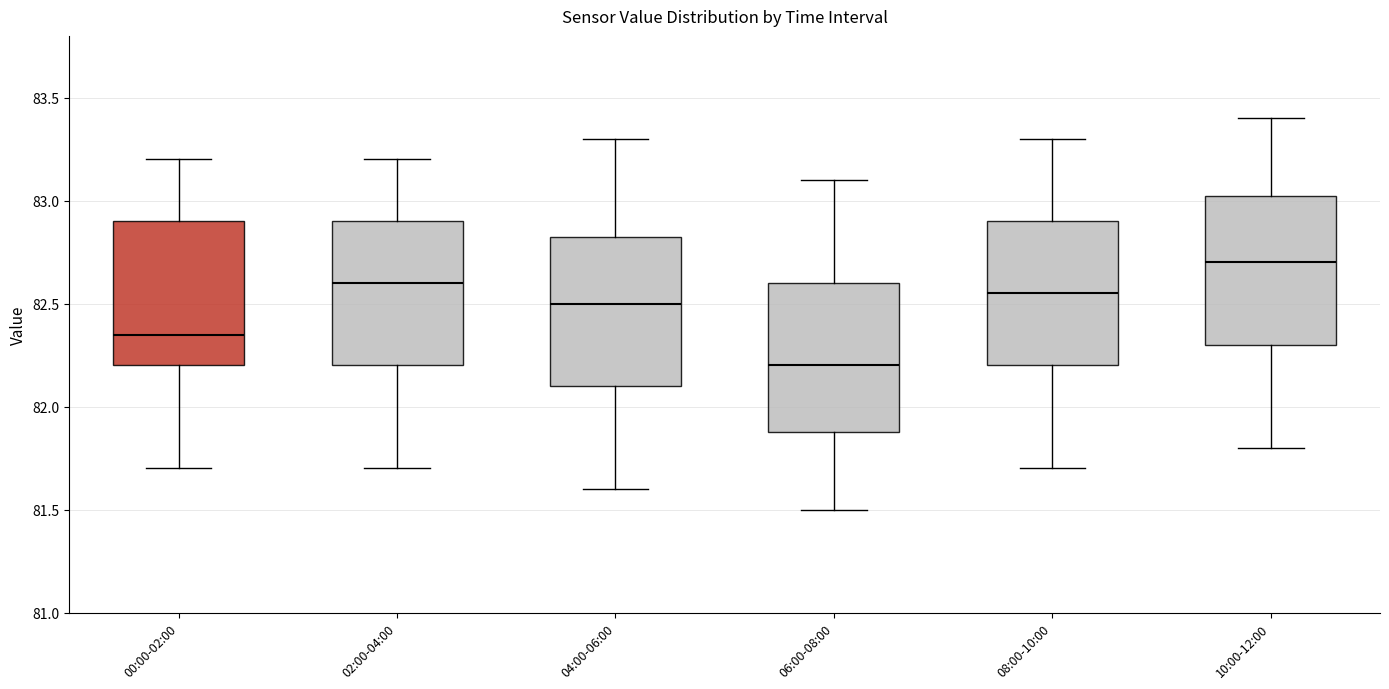

Which box's median line is the lowest?

06:00-08:00